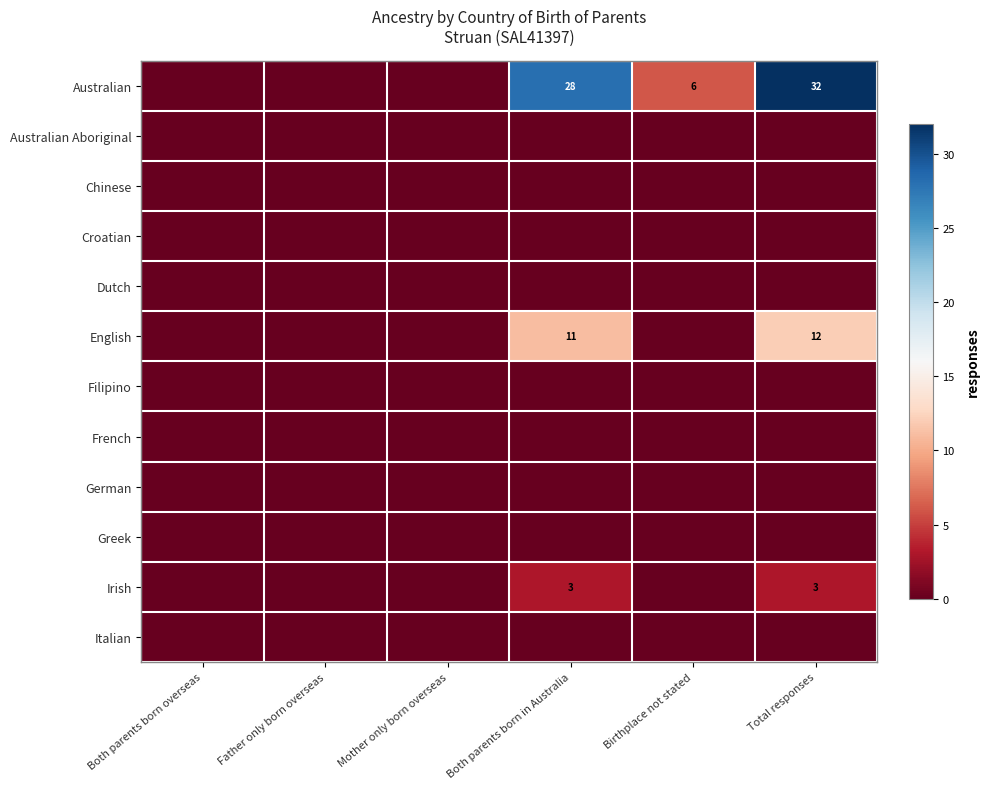

At how many categories does at least one series exceed 30?

1